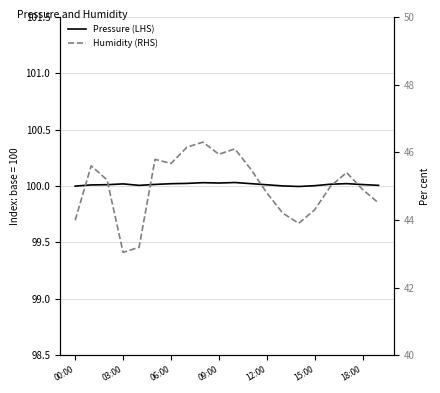

True or false: Humidity (RHS) and Pressure (LHS) cross at least once.

False